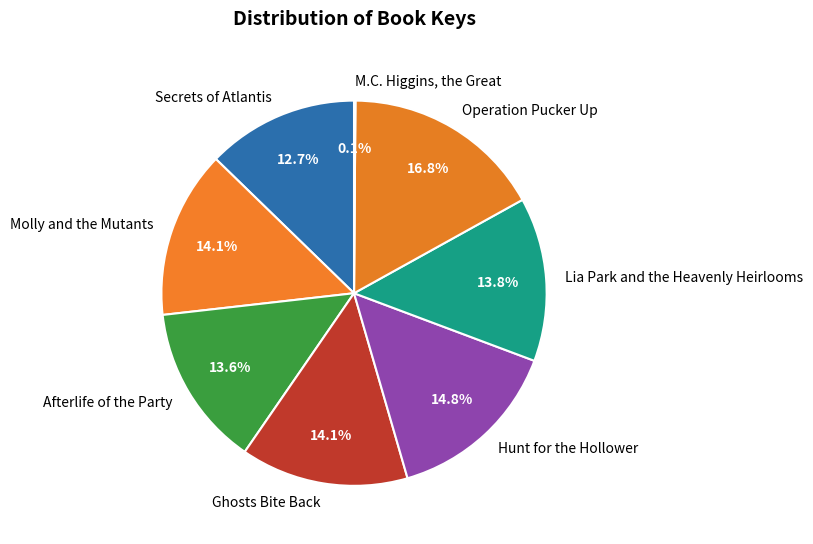

What is the ratio of the value at Afterlife of the Party to the value at Hunt for the Hollower?

0.9